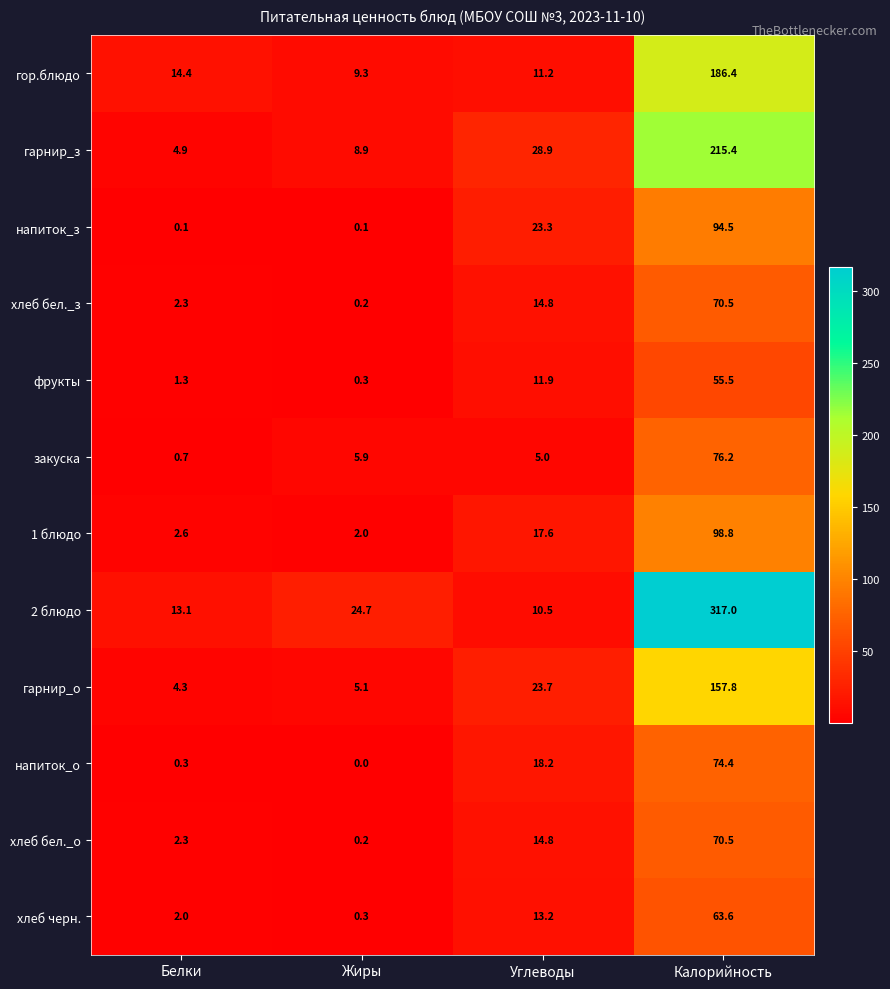

The гор.блюдо series shows 9.3 at Жиры. True or false?

True